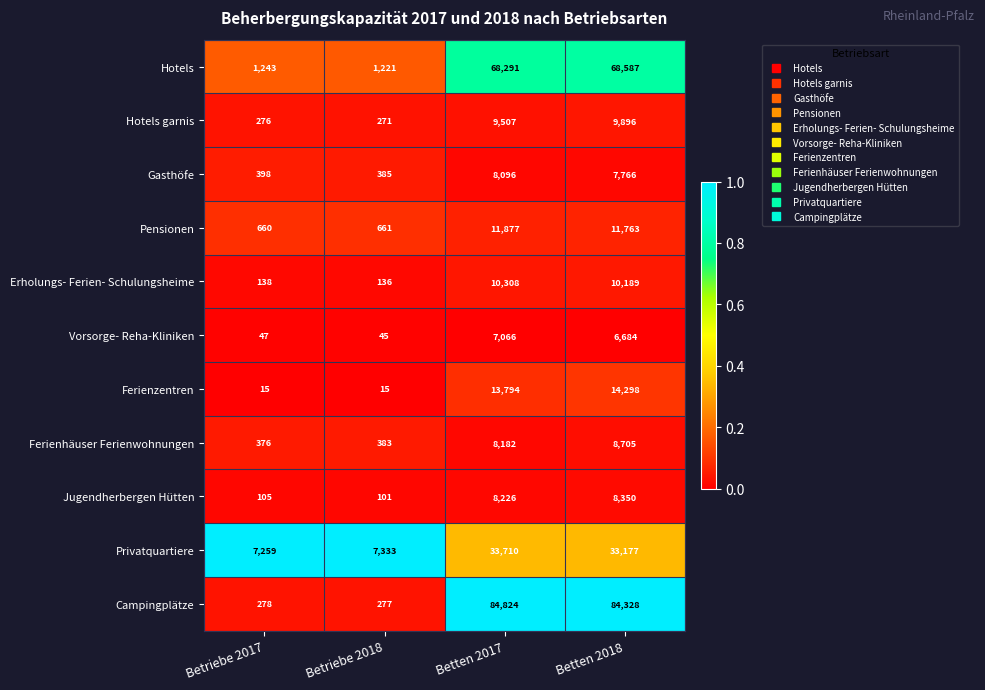

What is the difference between the highest and lowest values at Betriebe 2017?

7244